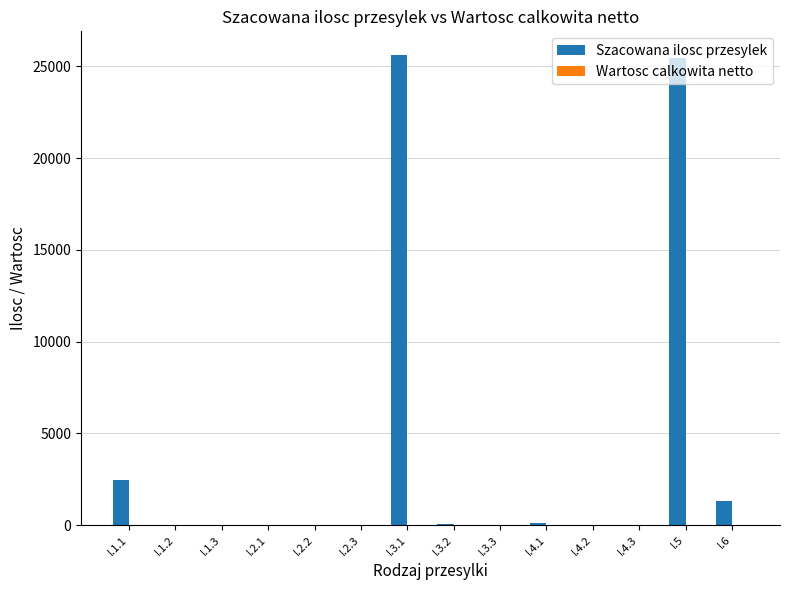

What is the sum of all values?

55031